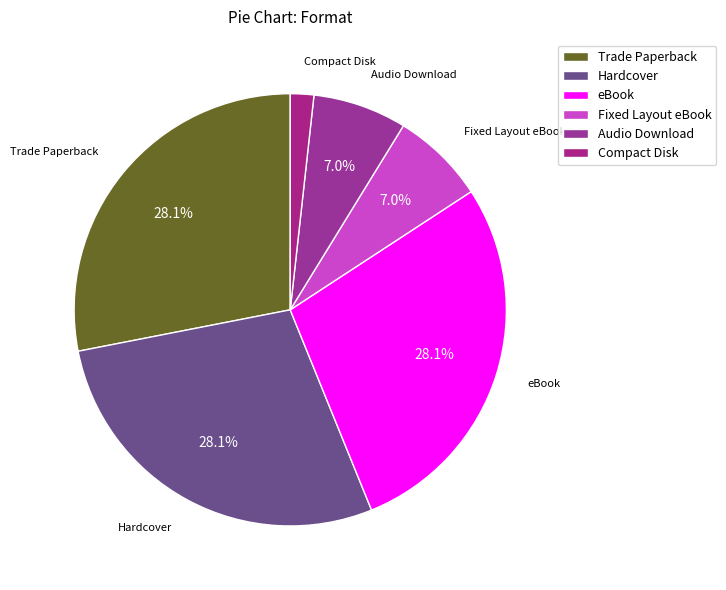

Do Audio Download and eBook together represent more than half of the pie?

No